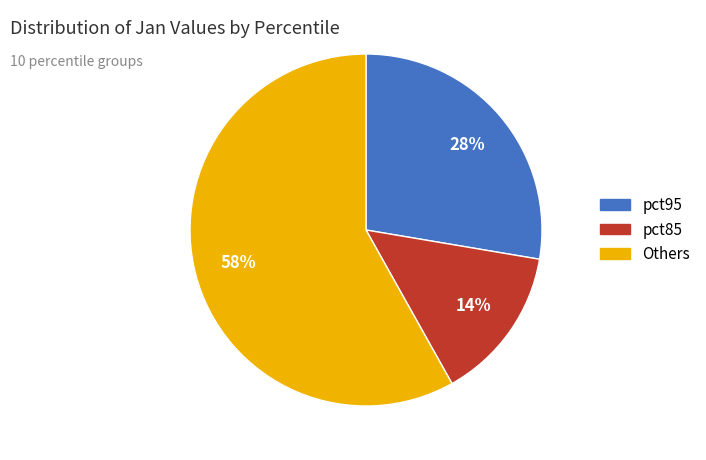

To the nearest percent, what is the average slice percentage?

33%